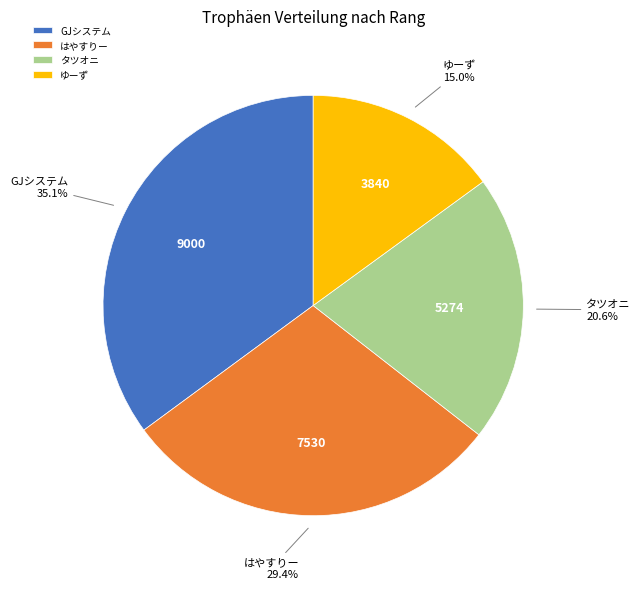

Does はやすりー represent more than half of the total?

No